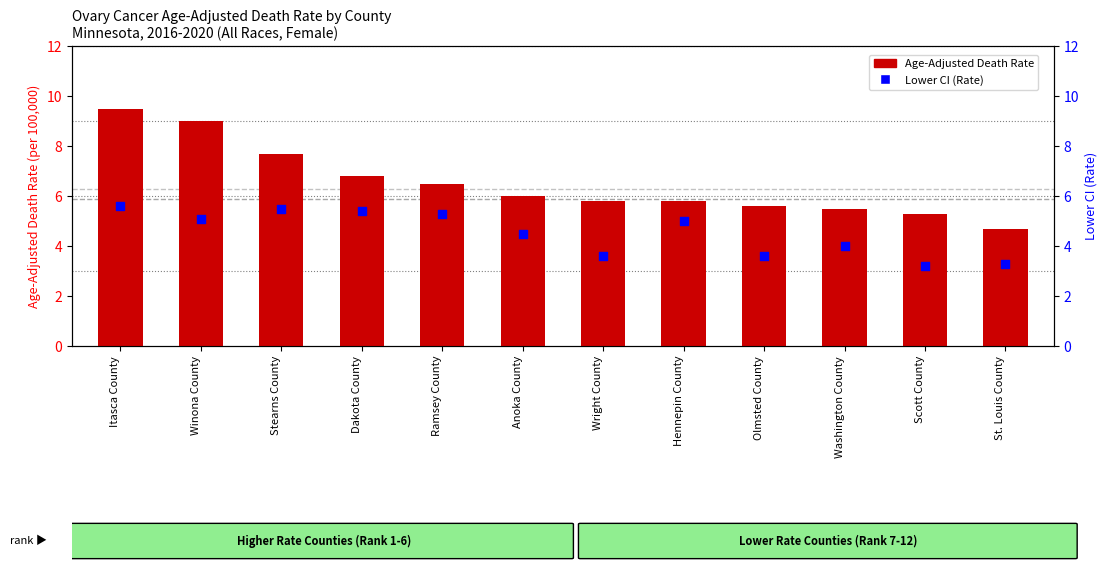

Which series contains the lowest Y value?

Lower CI (Rate)